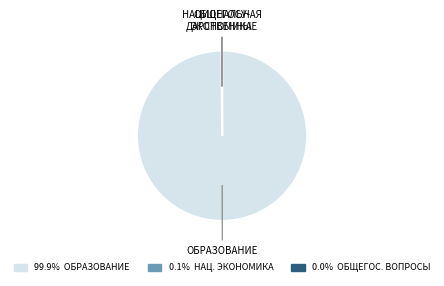

Does any single category account for the majority?

Yes